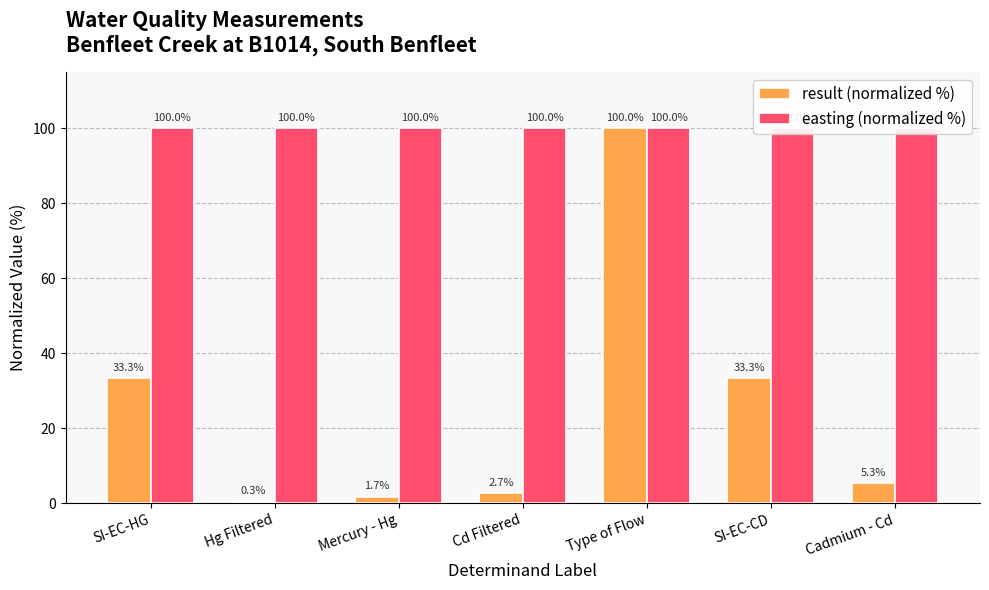

What is the approximate value of easting (normalized %) at Cd Filtered?

100.0